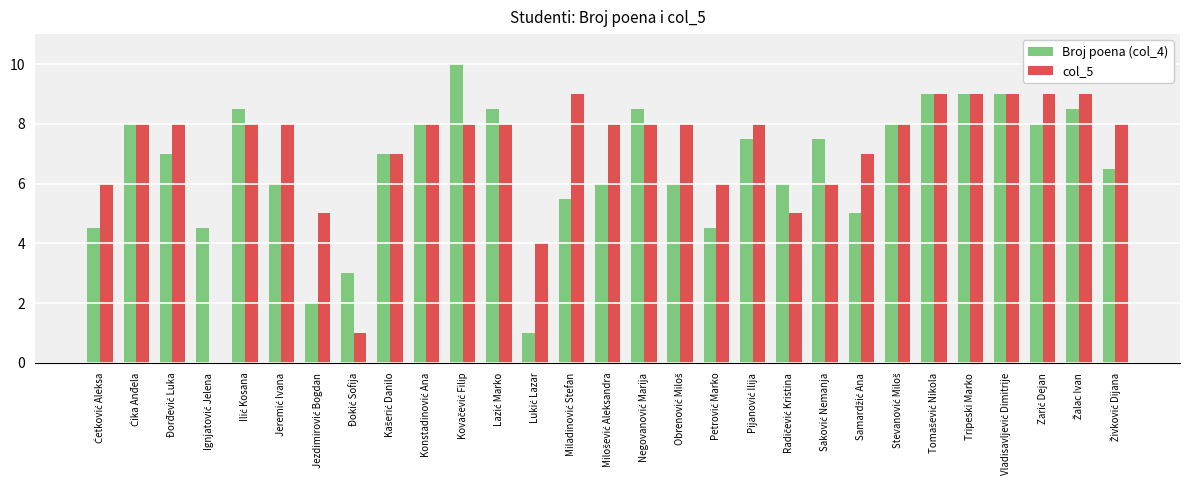

What is the sum of all col_5 values?

205.0